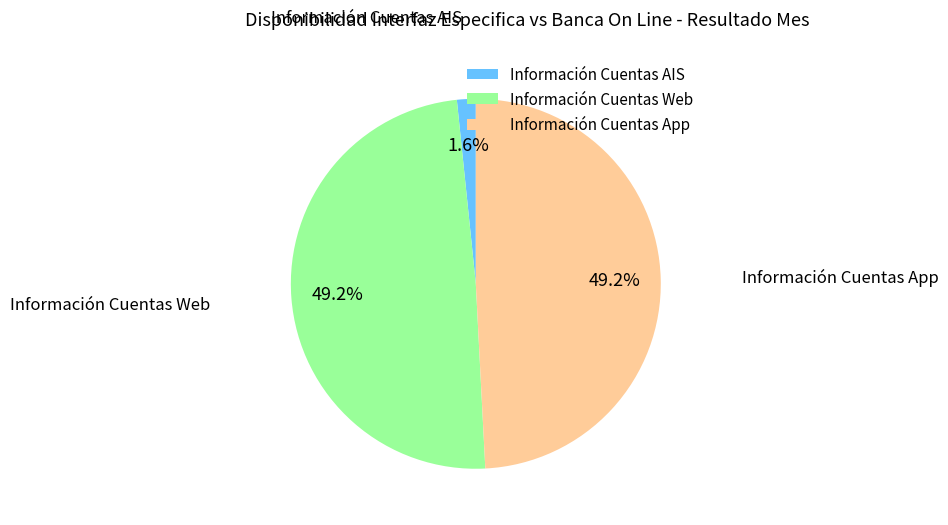

Combined, what portion of the pie is Información Cuentas AIS and Información Cuentas Web?

50.8%